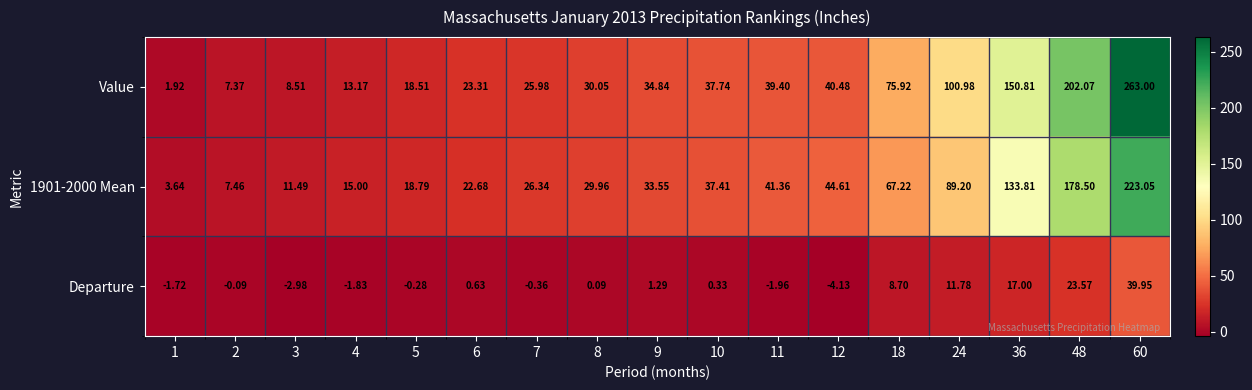

Is the value of Departure at 7 greater than the value of 1901-2000 Mean at 60?

No